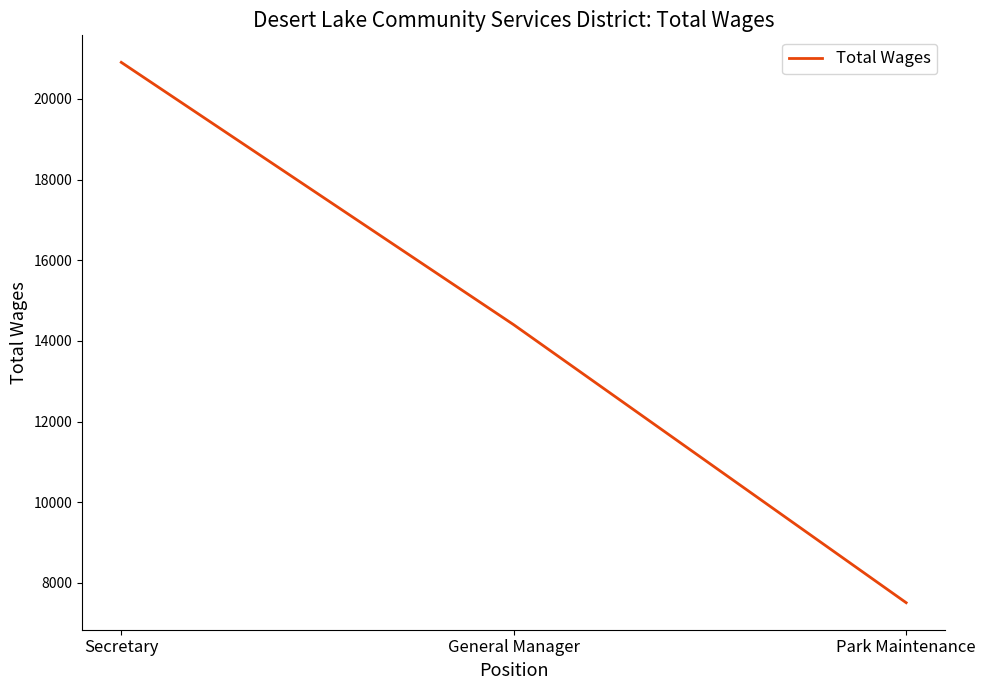

What is the difference between the maximum and minimum values?

13394